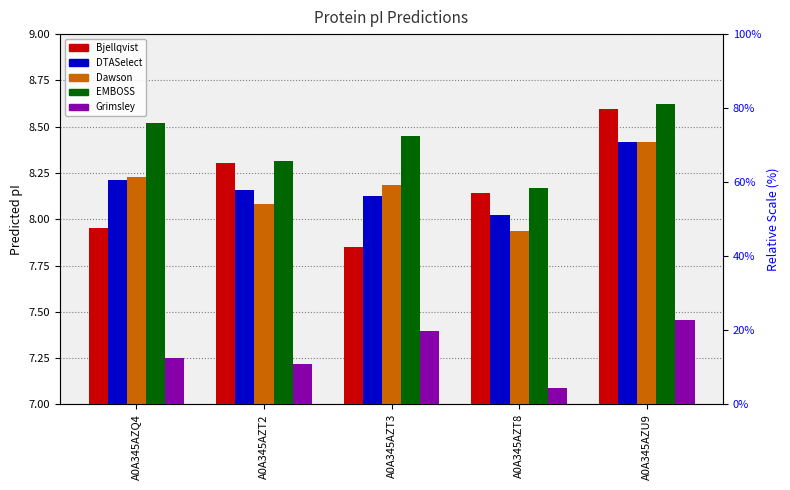

Which series has the widest spread of values?

Bjellqvist